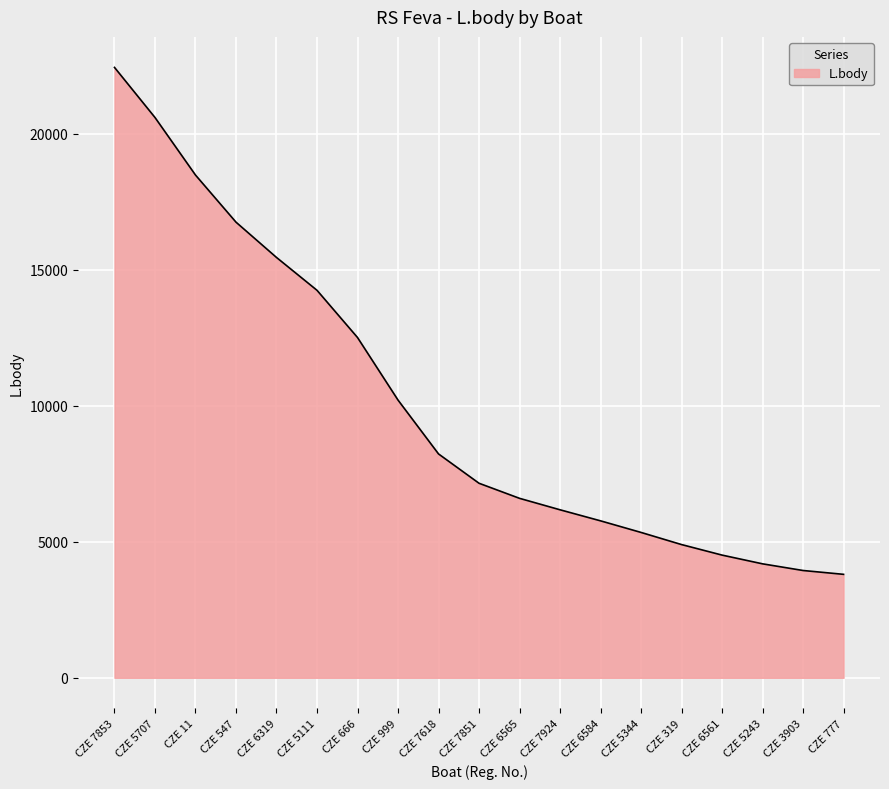

The chart shows a value of 15447 at CZE 6319. True or false?

True